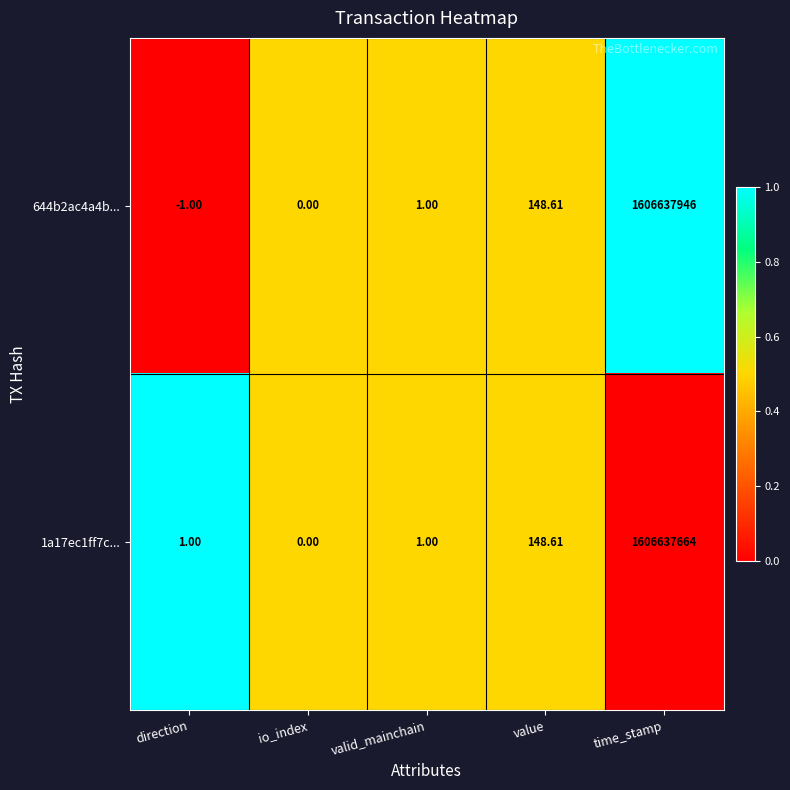

Where is 644b2ac4a4b... nearest to the value 803318972?

value